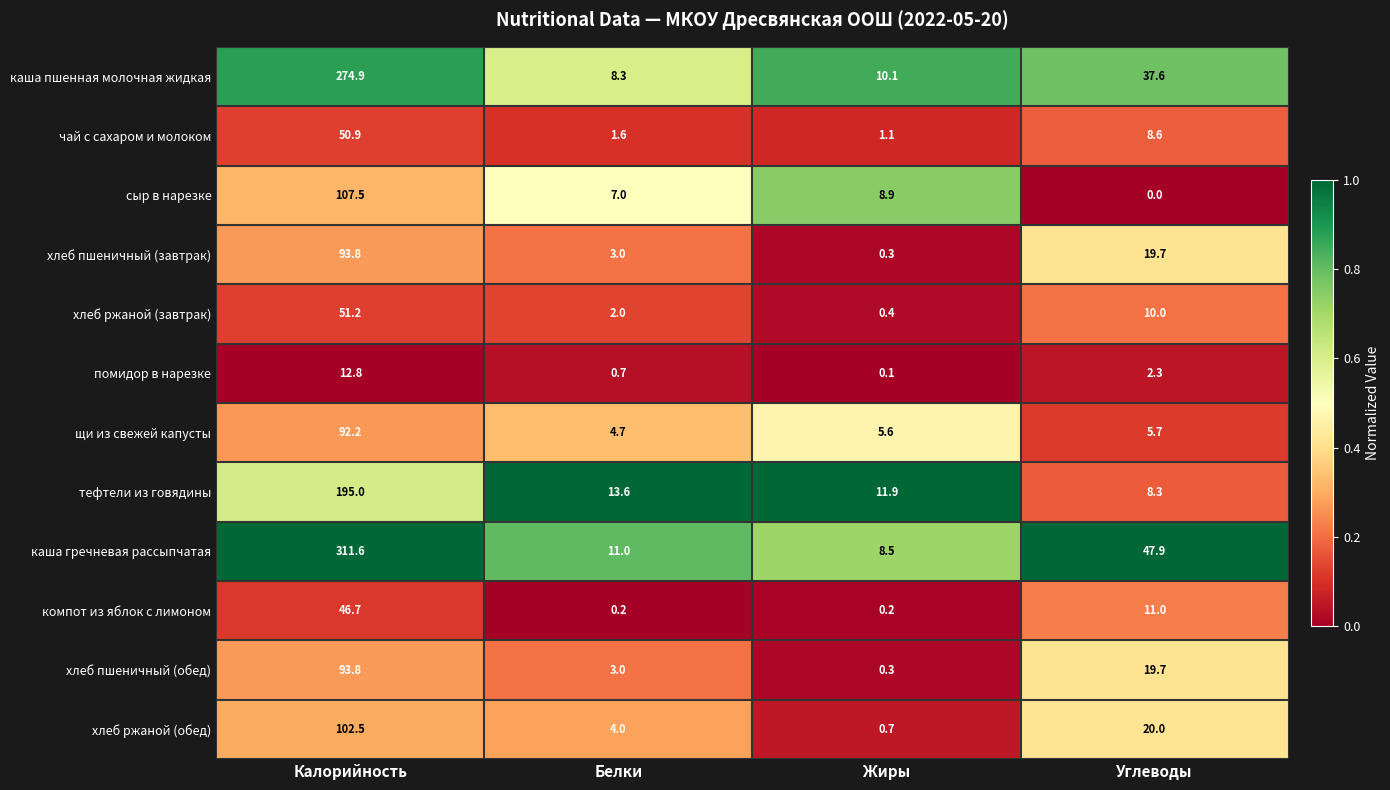

What is the difference between the highest and lowest values at Белки?

13.4